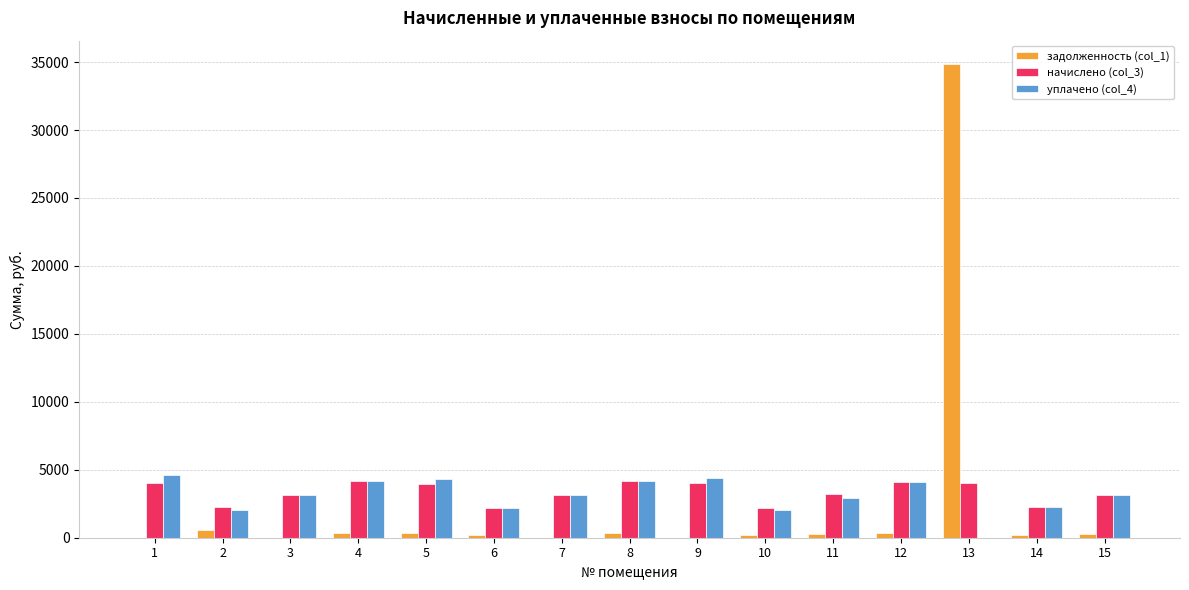

How many values in the начислено (col_3) series exceed 3192?

8